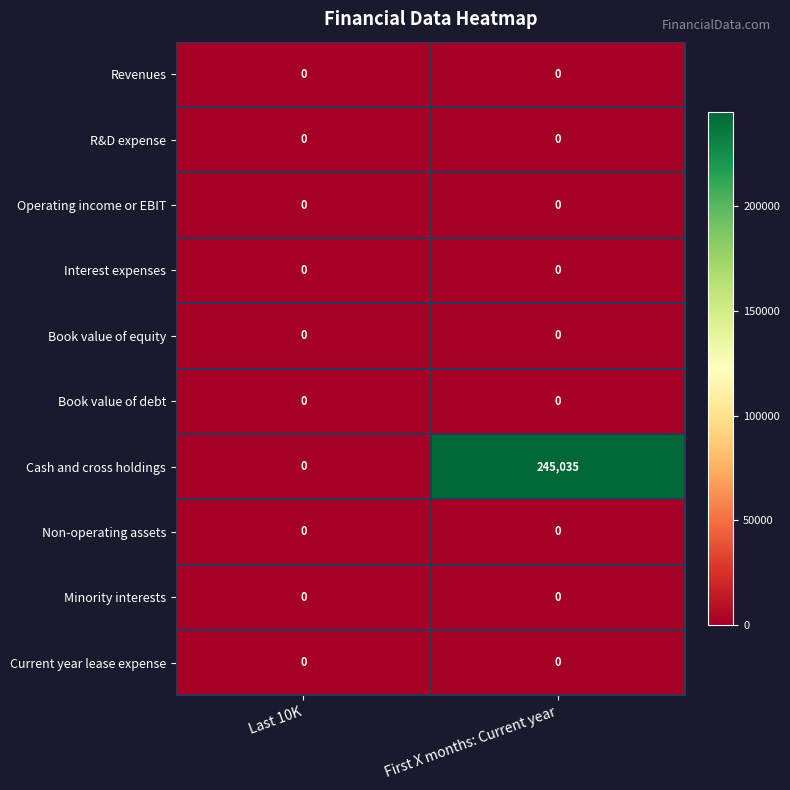

What is the maximum value shown in the chart?

245035